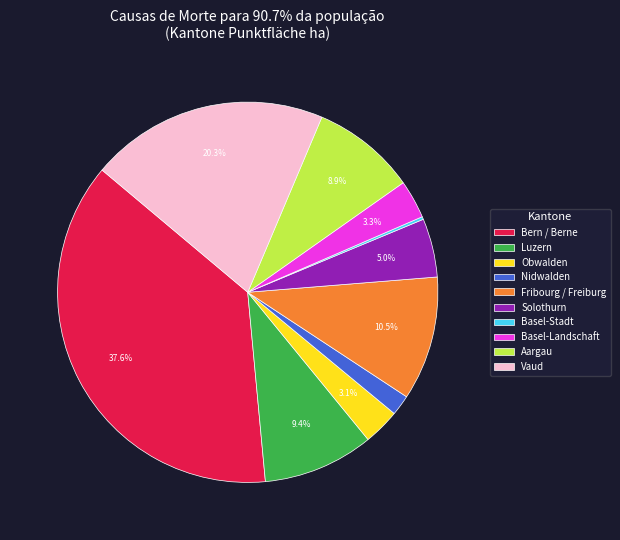

Approximately how many times larger is the value at Fribourg / Freiburg compared to Vaud?

0.5